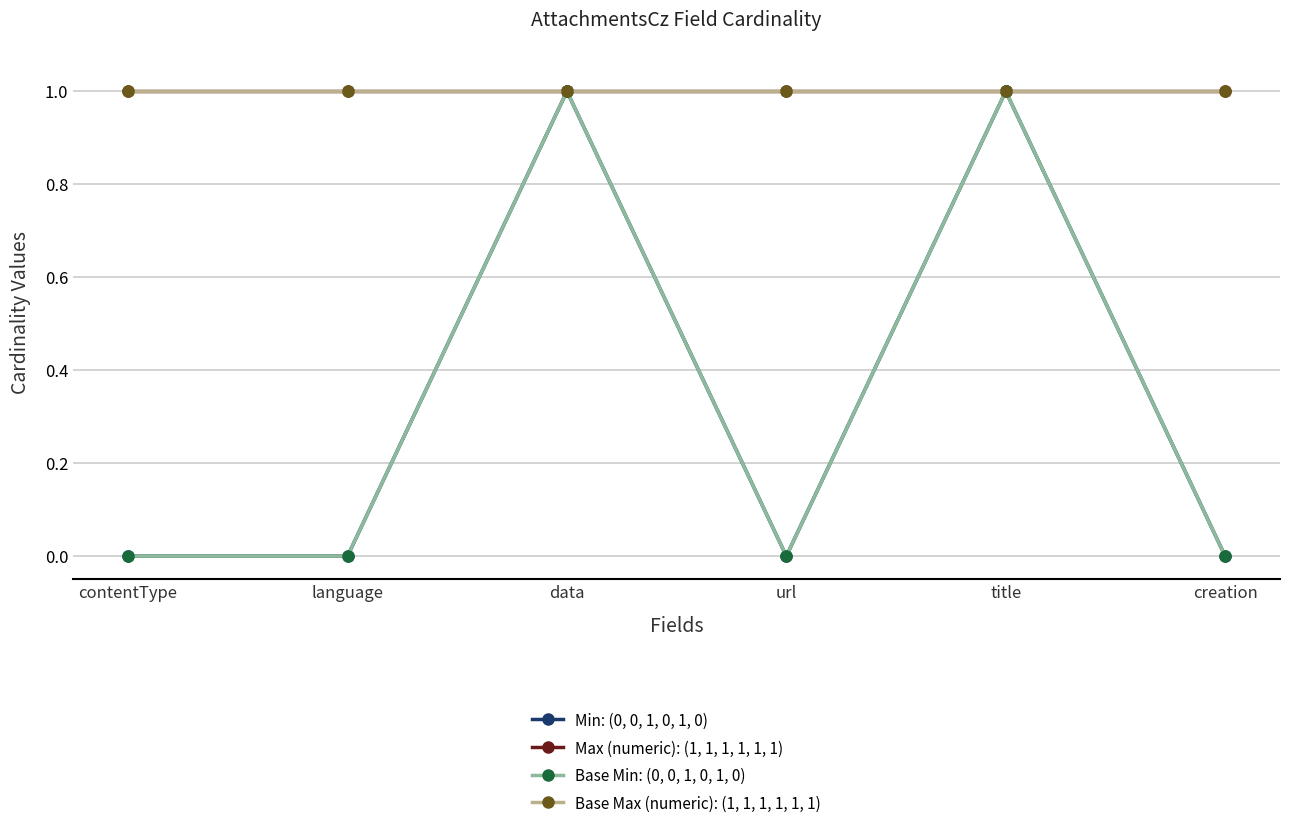

True or false: Max (numeric): (1, 1, 1, 1, 1, 1) and Min: (0, 0, 1, 0, 1, 0) intersect in this chart.

False